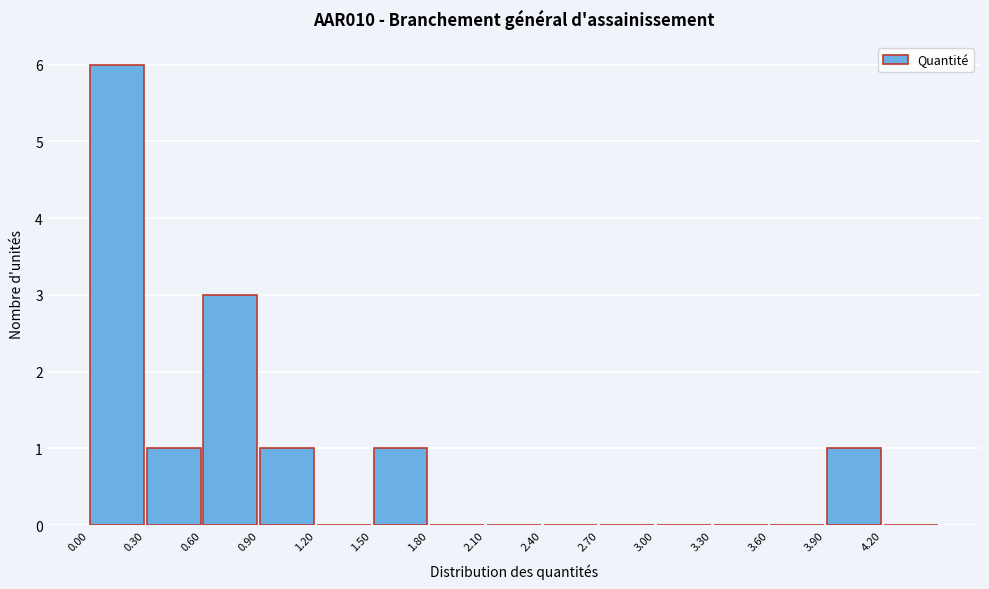

Over which range of the x-axis is the bar tallest?

0.0 to 0.3